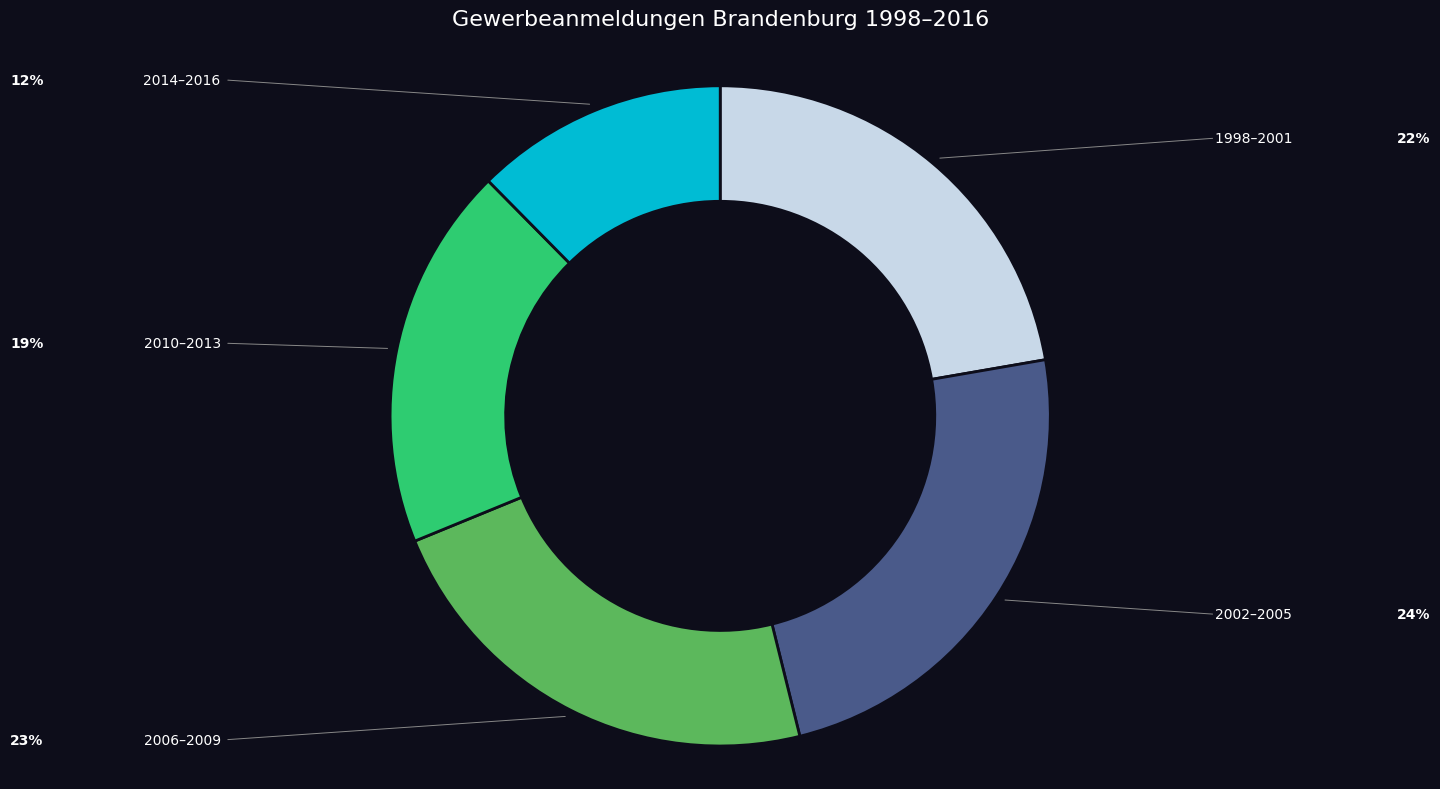

Is there any slice that represents more than half of the pie?

No